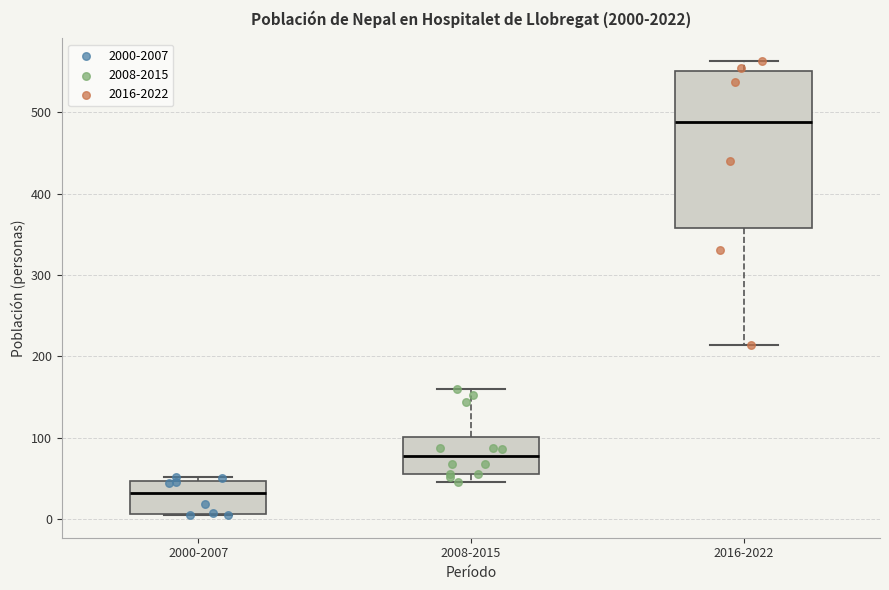

Reading left to right, read every box against the y-axis: the position of its median line, the range the box covers, and the ends of its whiskers. The values are not printed on the chart, so give them approximately, as read against the axis.

2000-2007: median 30, box 10 to 50, whiskers 10 to 50 (just above the box's upper edge)
2008-2015: median 80, box 60 to 100, whiskers 50 to 160
2016-2022: median 490, box 360 to 550, whiskers 210 to 560